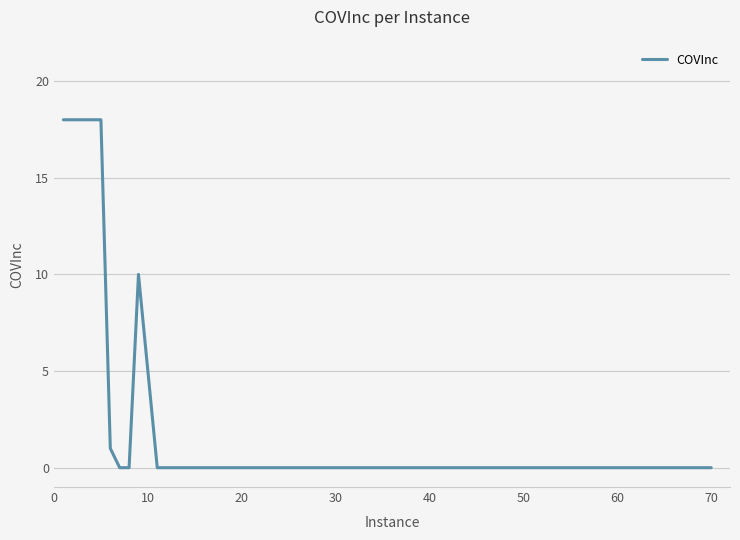

What is the difference between the maximum and minimum values?

18